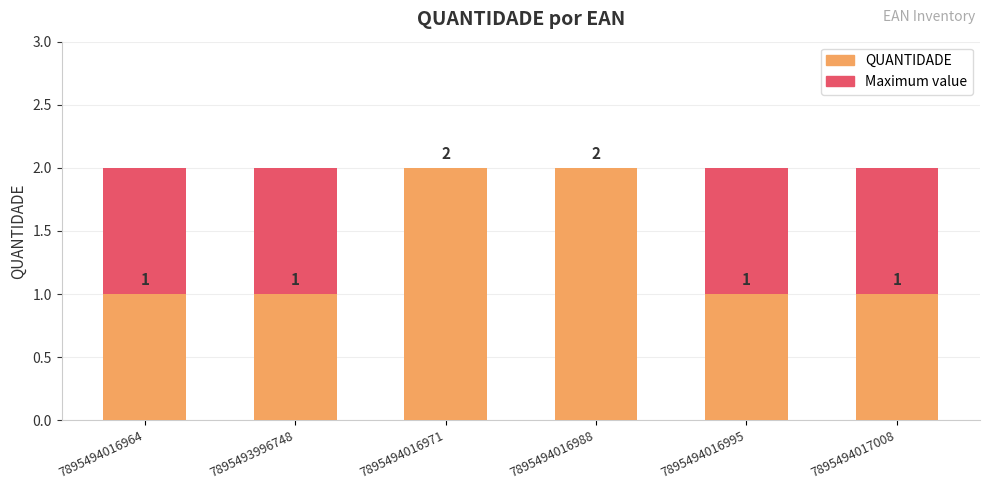

How many QUANTIDADE values are between 1 and 2?

6